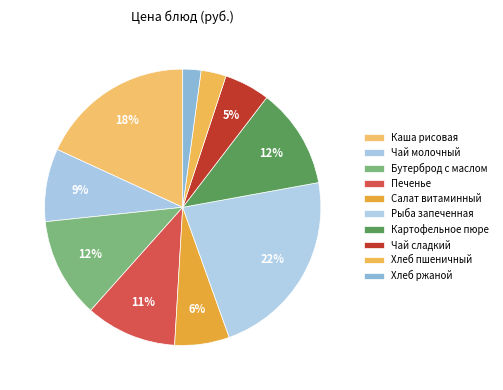

Which slice is the largest?

Рыба запеченная